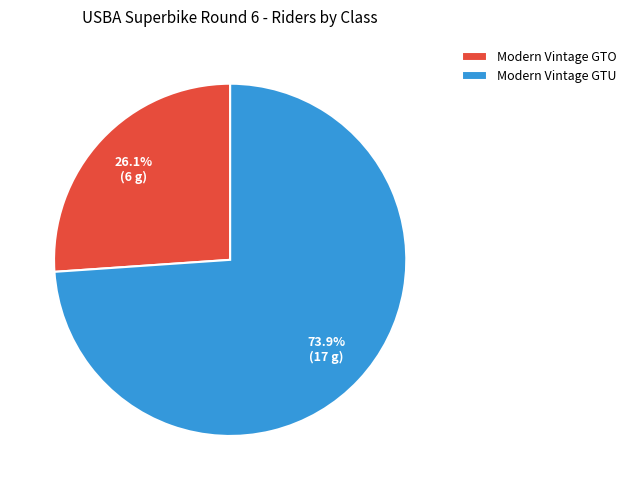

What percentage is the Modern Vintage GTU slice, to the nearest percent?

74%